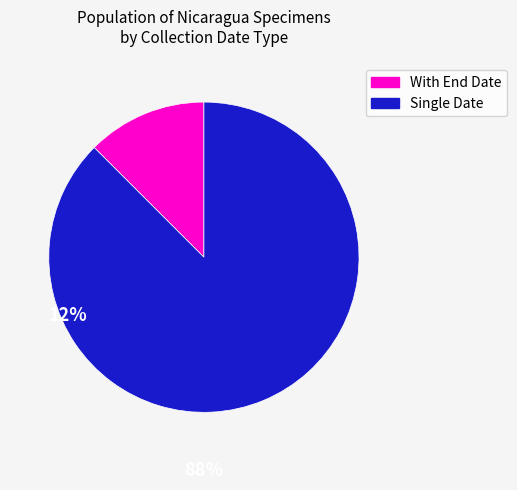

Is the sum of Single Date and With End Date greater than half?

Yes